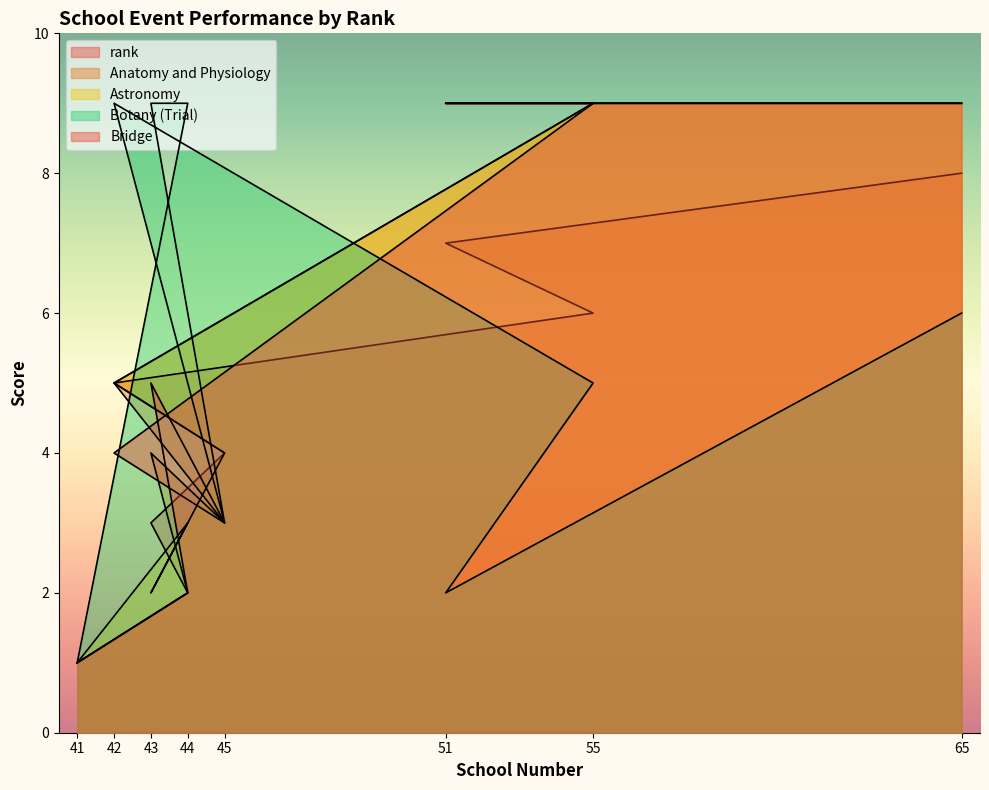

Which series ends up on top after the final intersection of Bridge and rank?

Bridge